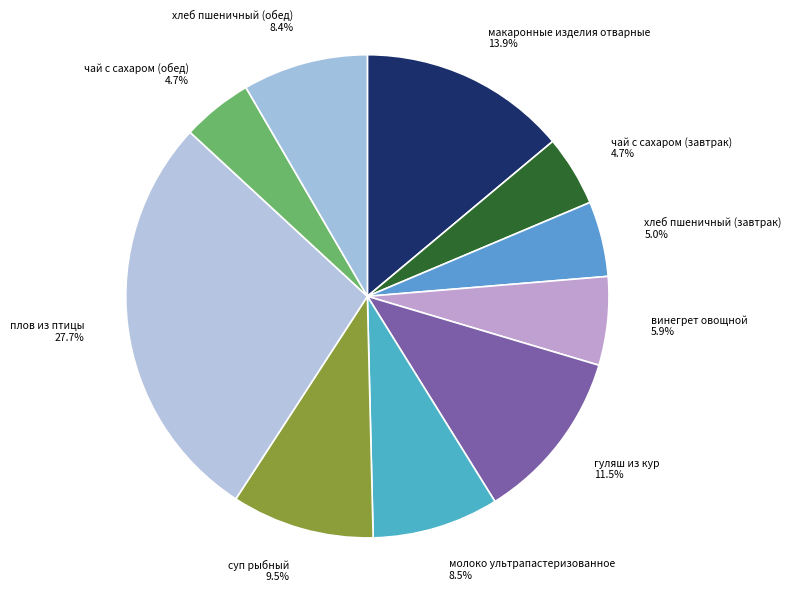

To the nearest percent, what is the combined percentage of молоко ультрапастеризованное and макаронные изделия отварные?

22%